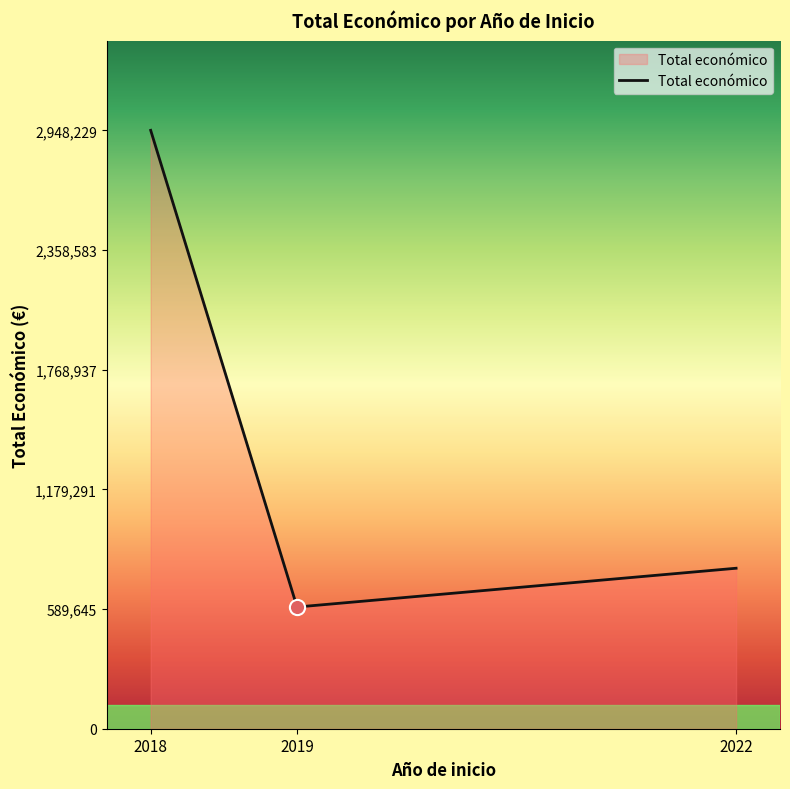

What is the ratio of the value at 2022 to the value at 2019?

1.3